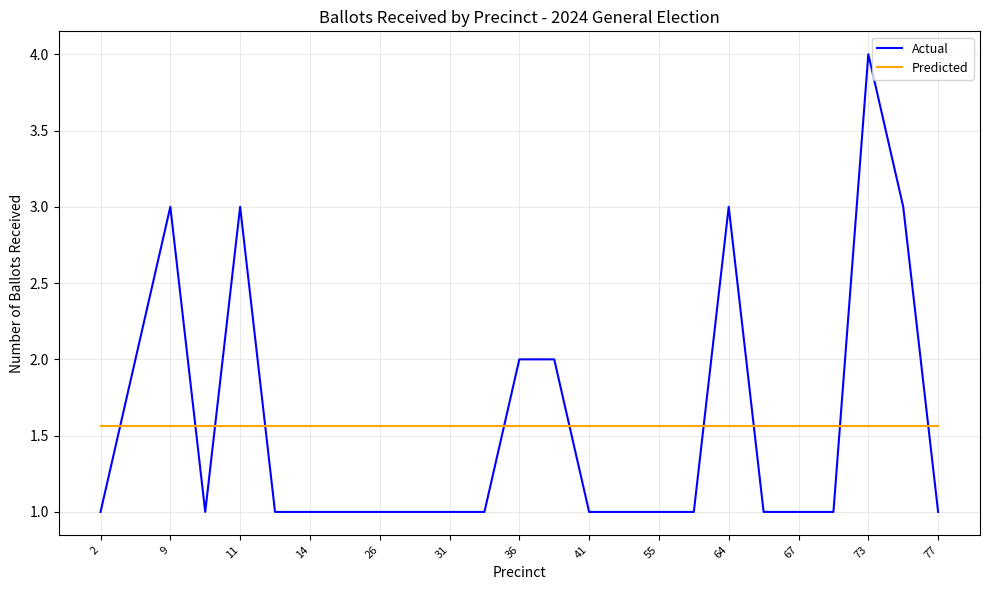

List the series in order of their peak value, lowest first.

Predicted, Actual